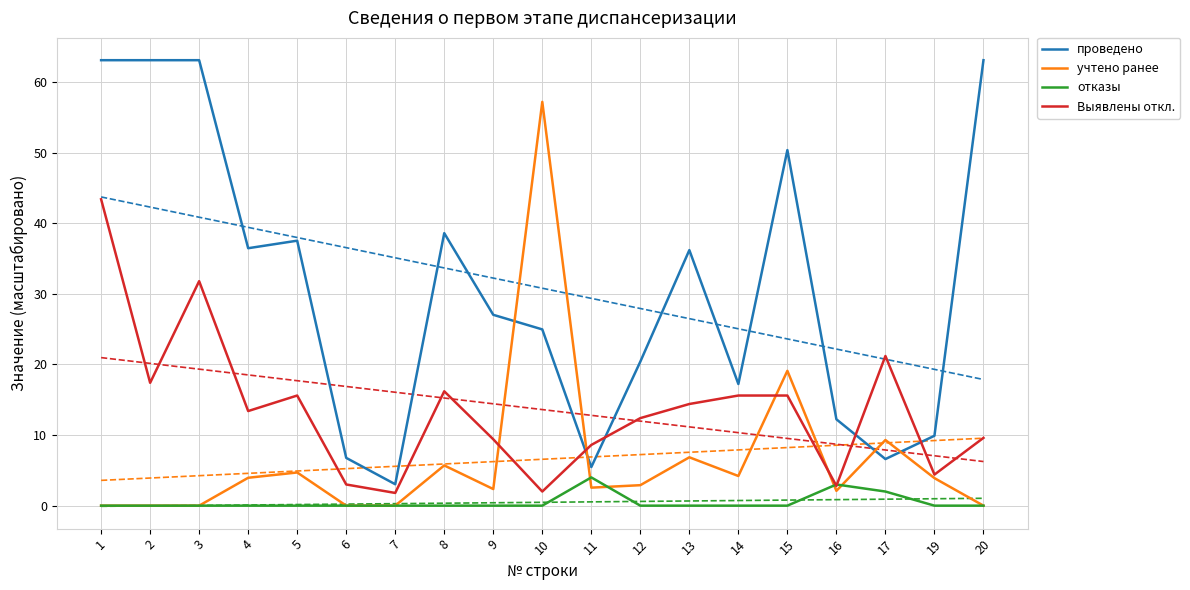

How many intersections are there between отказы and Выявлены откл.?

2